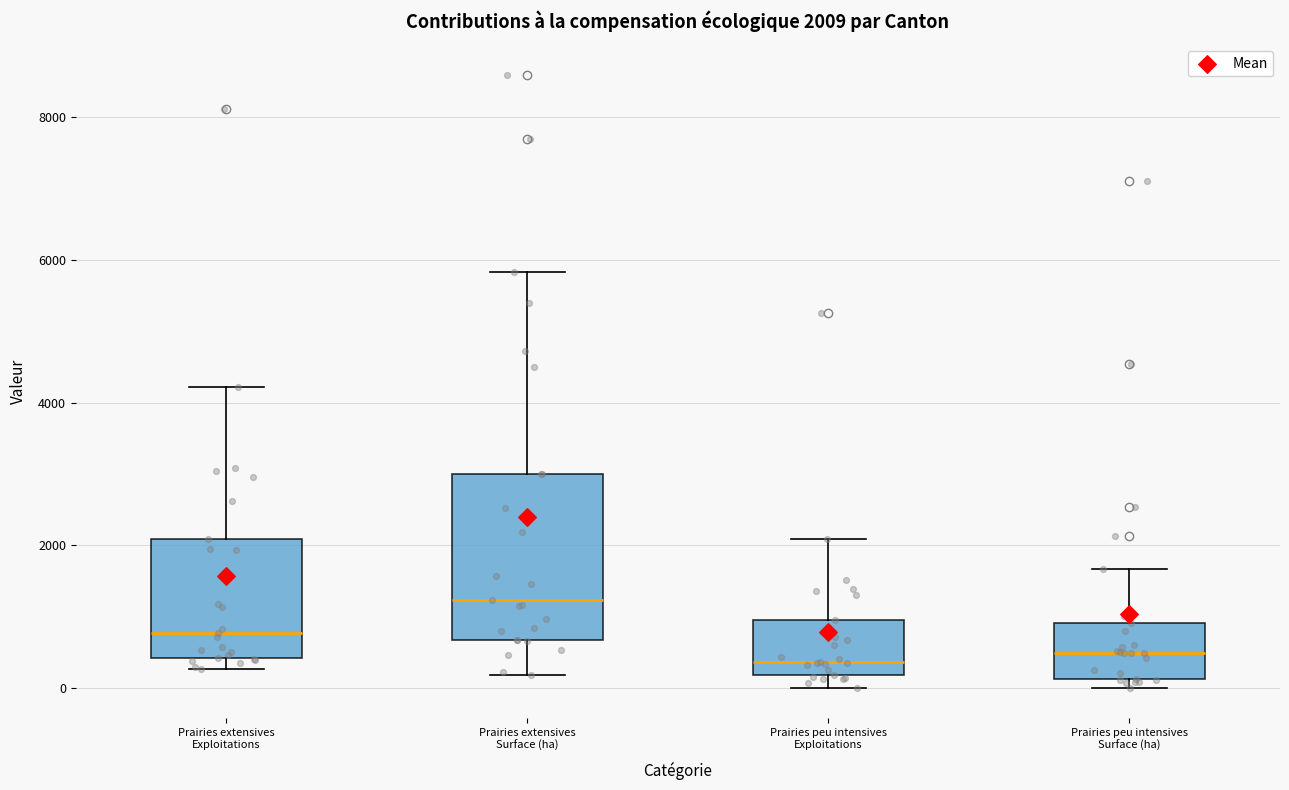

Which box has the highest median line?

Prairies extensives Surface (ha)